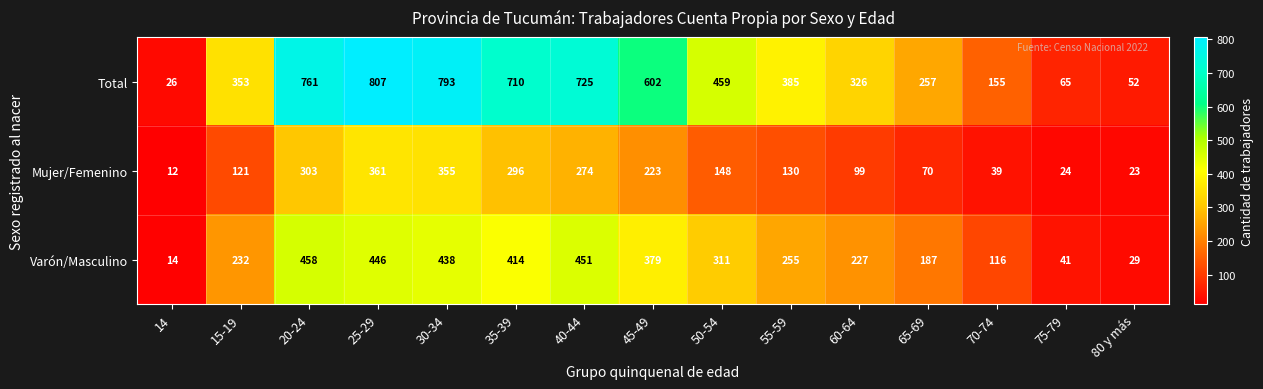

What is the sum of all Total values?

6476